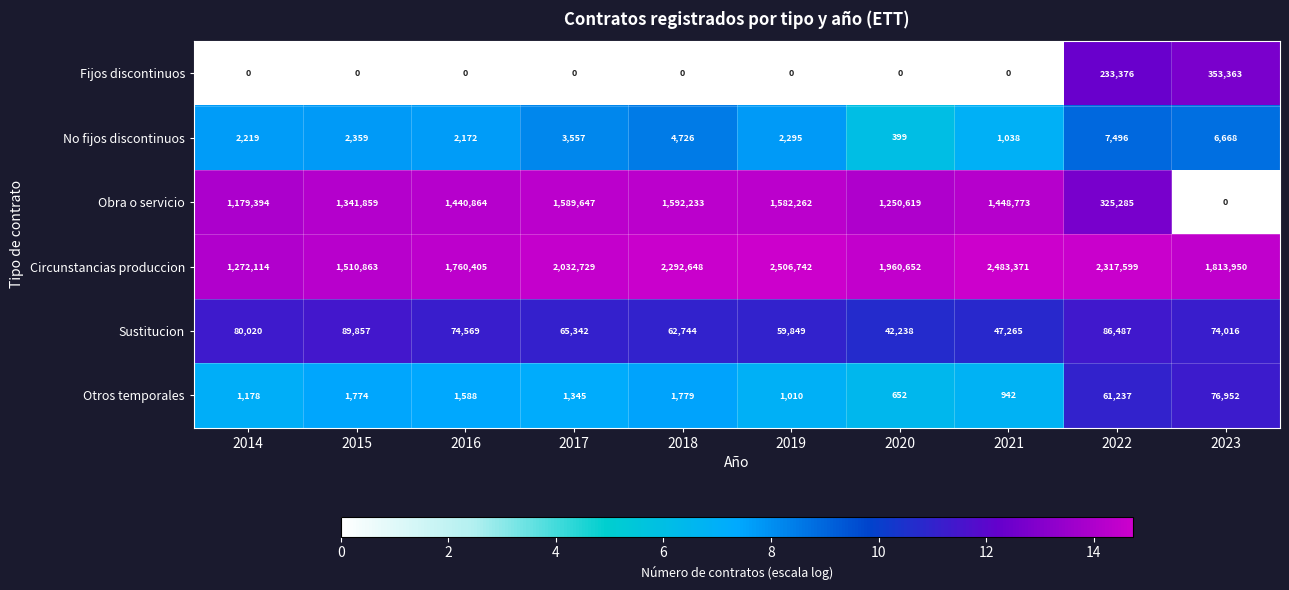

What is the sum of all No fijos discontinuos values?

32929